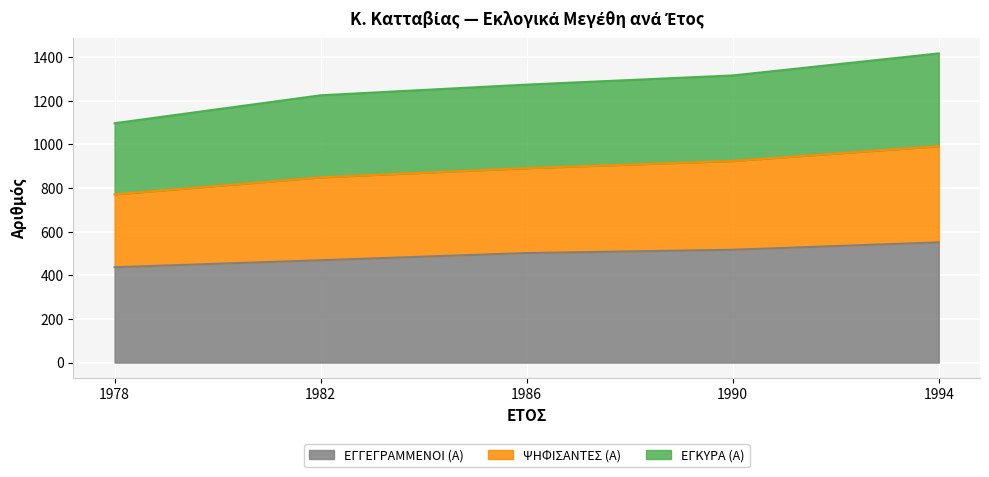

What are all the series names shown in the legend?

ΕΓΓΕΓΡΑΜΜΕΝΟΙ (Α), ΨΗΦΙΣΑΝΤΕΣ (Α), ΕΓΚΥΡΑ (Α)